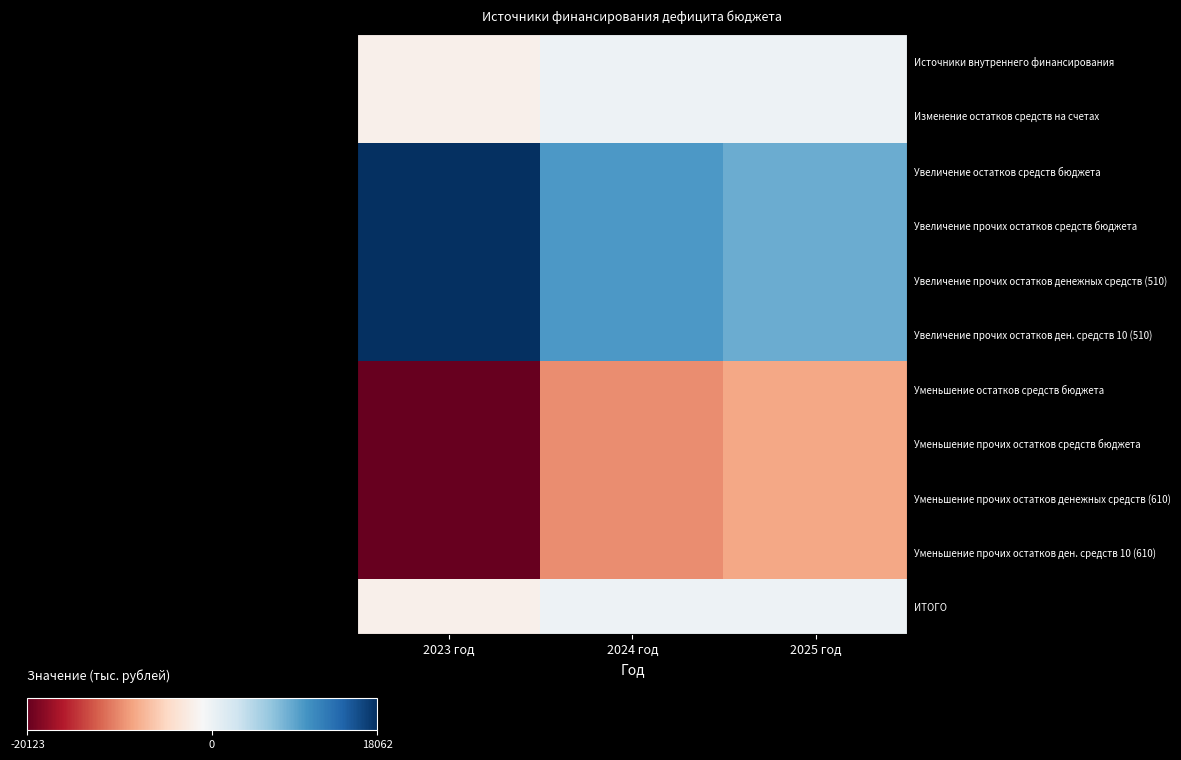

Reading right to left, transcribe all the data shown in this chart.

Источники внутреннего финансирования: 2025 год=0.0	2024 год=0.0	2023 год=-2061.0
Изменение остатков средств на счетах: 2025 год=0.0	2024 год=0.0	2023 год=-2061.0
Увеличение остатков средств бюджета: 2025 год=8460.5	2024 год=9892.2	2023 год=18061.8
Увеличение прочих остатков средств бюджета: 2025 год=8460.5	2024 год=9892.2	2023 год=18061.8
Увеличение прочих остатков денежных средств (510): 2025 год=8460.5	2024 год=9892.2	2023 год=18061.8
Увеличение прочих остатков ден. средств 10 (510): 2025 год=8460.5	2024 год=9892.2	2023 год=18061.8
Уменьшение остатков средств бюджета: 2025 год=-8460.5	2024 год=-9892.2	2023 год=-20122.8
Уменьшение прочих остатков средств бюджета: 2025 год=-8460.5	2024 год=-9892.2	2023 год=-20122.8
Уменьшение прочих остатков денежных средств (610): 2025 год=-8460.5	2024 год=-9892.2	2023 год=-20122.8
Уменьшение прочих остатков ден. средств 10 (610): 2025 год=-8460.5	2024 год=-9892.2	2023 год=-20122.8
ИТОГО: 2025 год=0.0	2024 год=0.0	2023 год=-2061.0